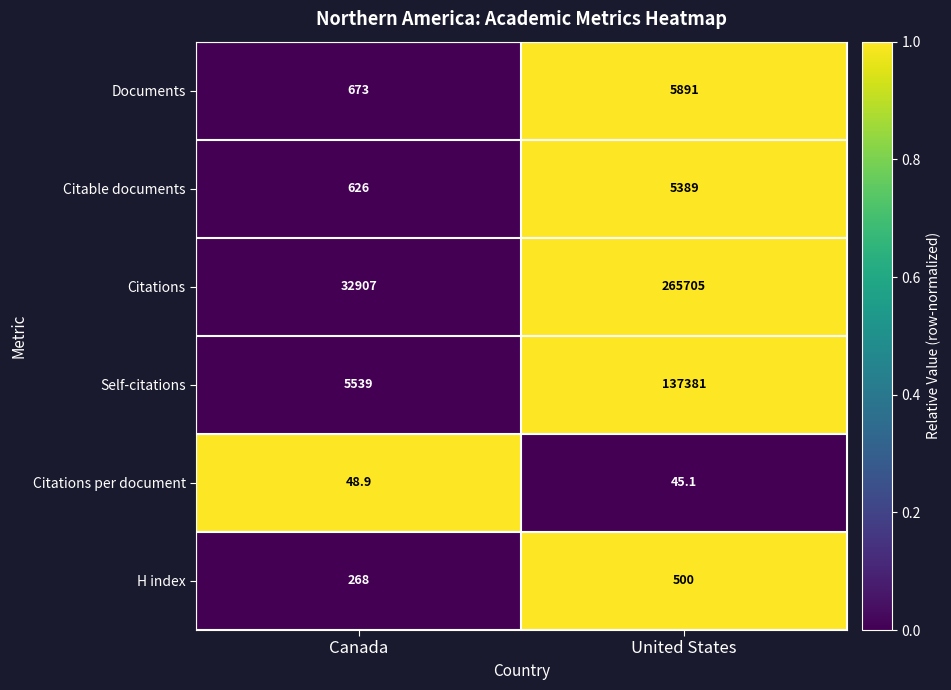

Reading right to left, what are all the values shown in this chart?

Documents: 5891.0	673.0
Citable documents: 5389.0	626.0
Citations: 265705.0	32907.0
Self-citations: 137381.0	5539.0
Citations per document: 45.1	48.9
H index: 500.0	268.0